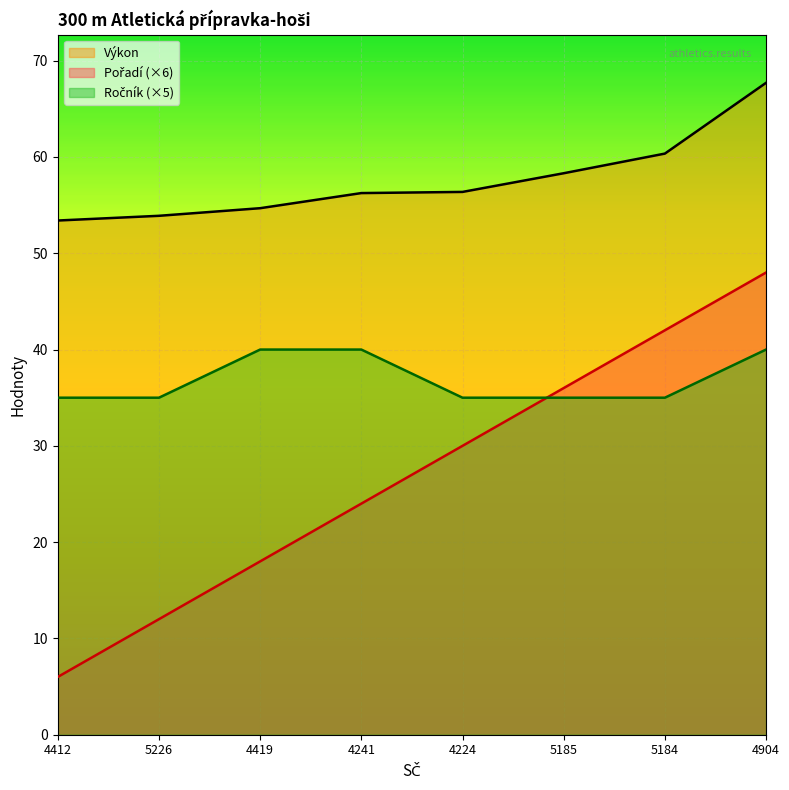

Rank the series by their maximum value, from lowest to highest.

Ročník, Pořadí, Výkon